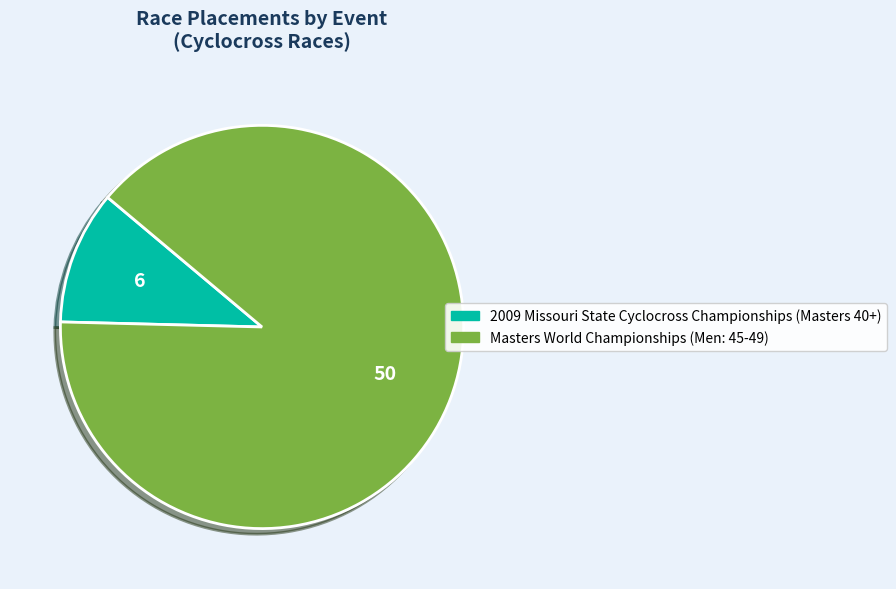

Does any single category account for the majority?

Yes